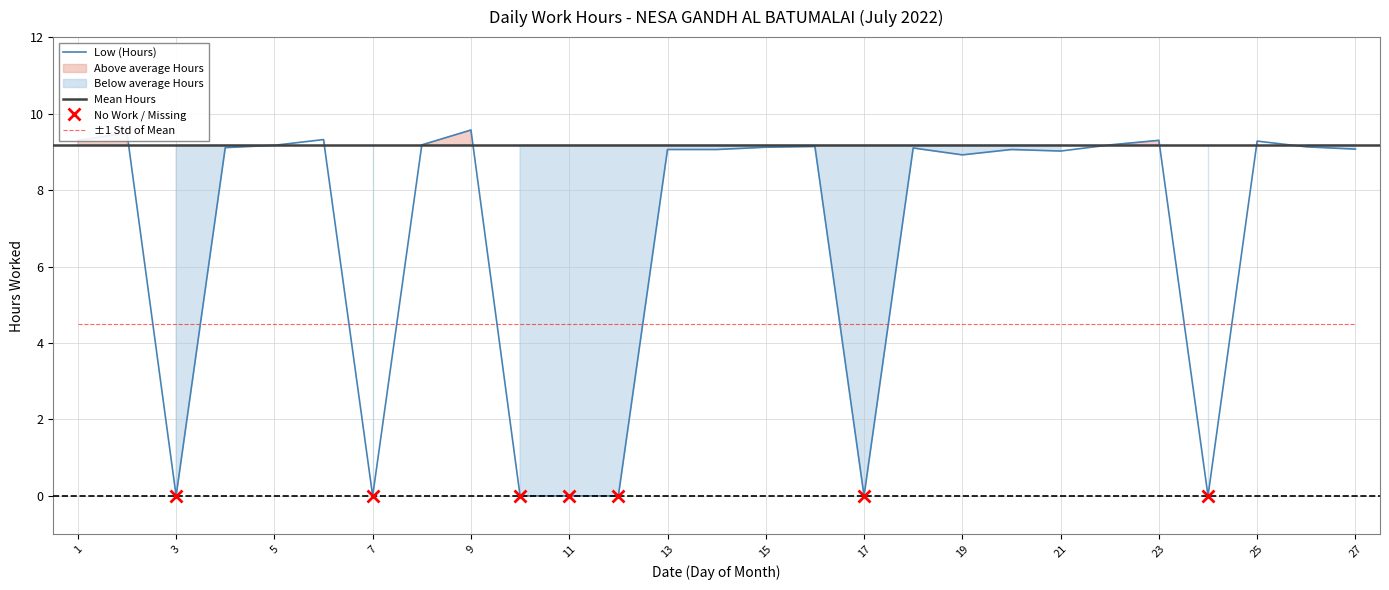

The chart shows a value of 5.5 at 11. True or false?

False